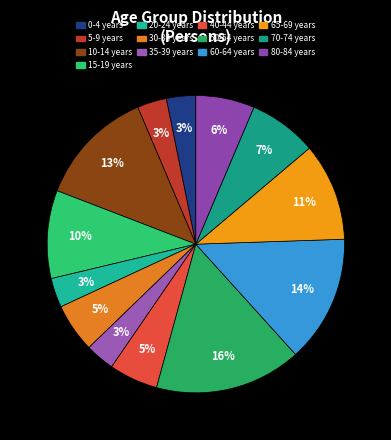

How many slices are in this pie chart?

13